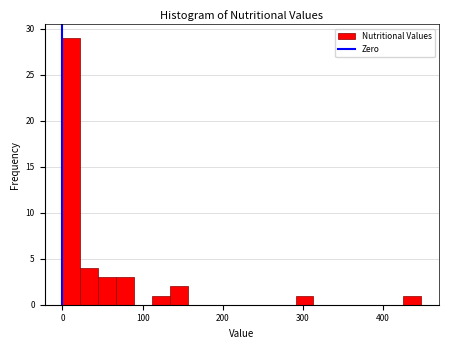

Around what value on the x-axis is the tallest bar? Give the approximate position of its centre, as read against the axis.

10